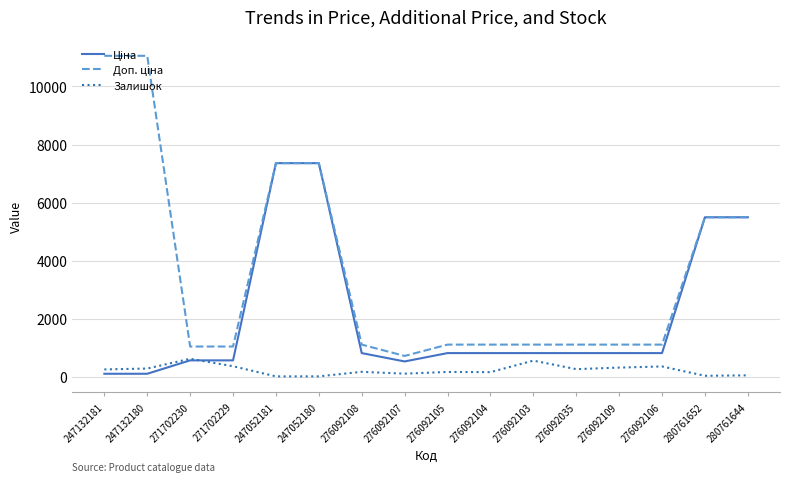

What is the greatest value displayed?

11055.0